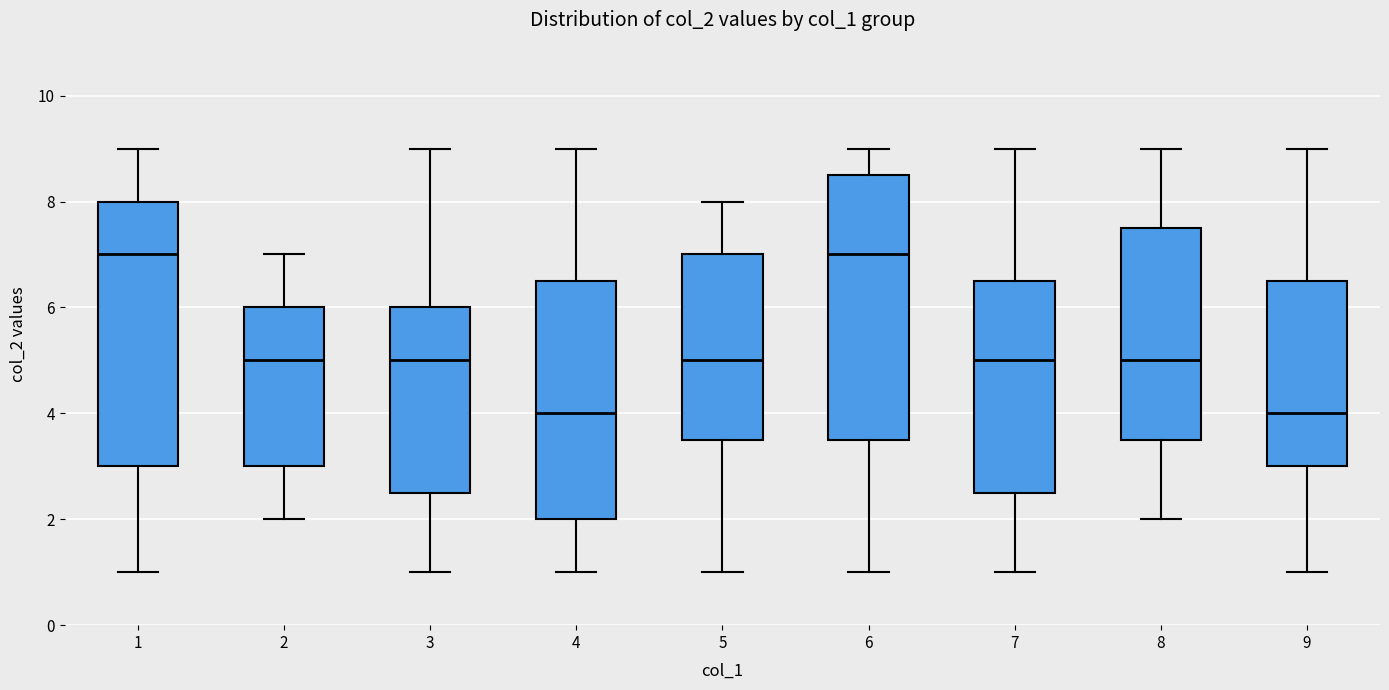

Reading left to right, transcribe this box plot: for each box, give where its median line is, the range the box spans, and where its two whiskers end, as read against the y-axis. The values are not printed on the chart, so give them approximately, as read against the axis.

1: median 7.0, box 3.0 to 8.0, whiskers 1.0 to 9.0
2: median 5.0, box 3.0 to 6.0, whiskers 2.0 to 7.0
3: median 5.0, box 2.6 to 6.0, whiskers 1.0 to 9.0
4: median 4.0, box 2.0 to 6.6, whiskers 1.0 to 9.0
5: median 5.0, box 3.6 to 7.0, whiskers 1.0 to 8.0
6: median 7.0, box 3.6 to 8.6, whiskers 1.0 to 9.0
7: median 5.0, box 2.6 to 6.6, whiskers 1.0 to 9.0
8: median 5.0, box 3.6 to 7.6, whiskers 2.0 to 9.0
9: median 4.0, box 3.0 to 6.6, whiskers 1.0 to 9.0